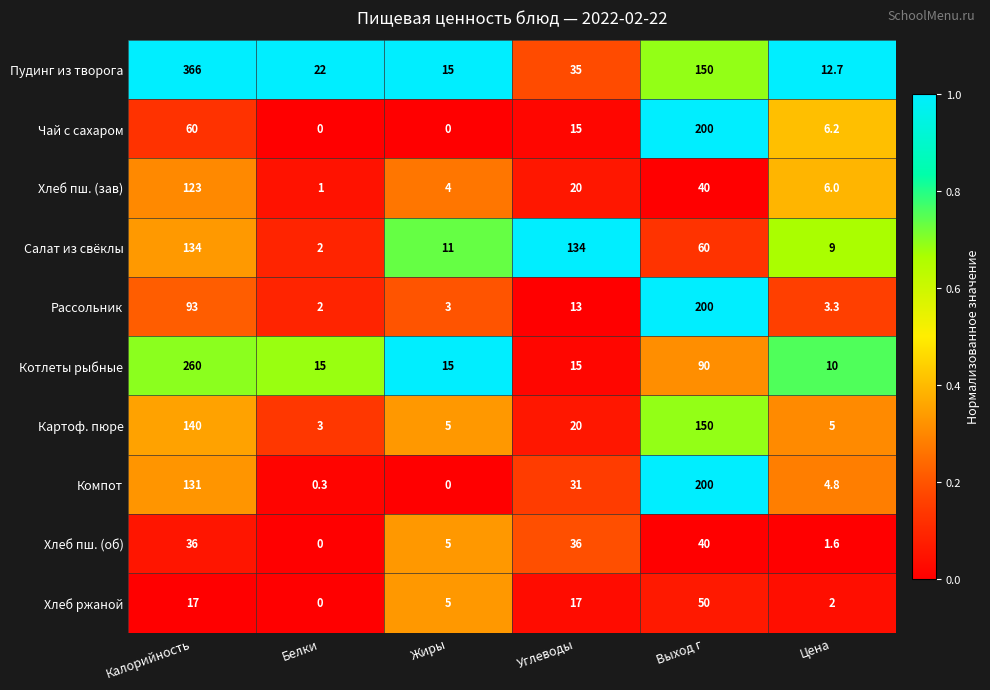

Is it true that Хлеб ржаной equals 0.0 at Белки?

True